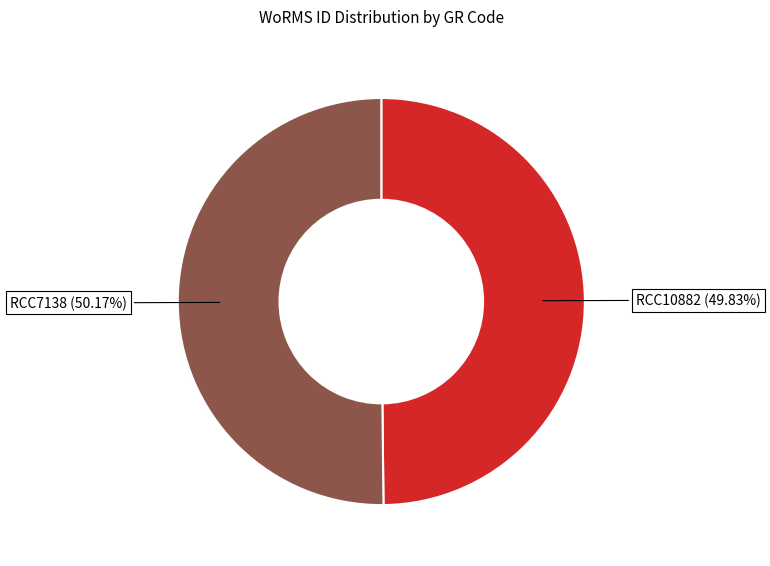

To the nearest percent, what is the average slice percentage?

50%